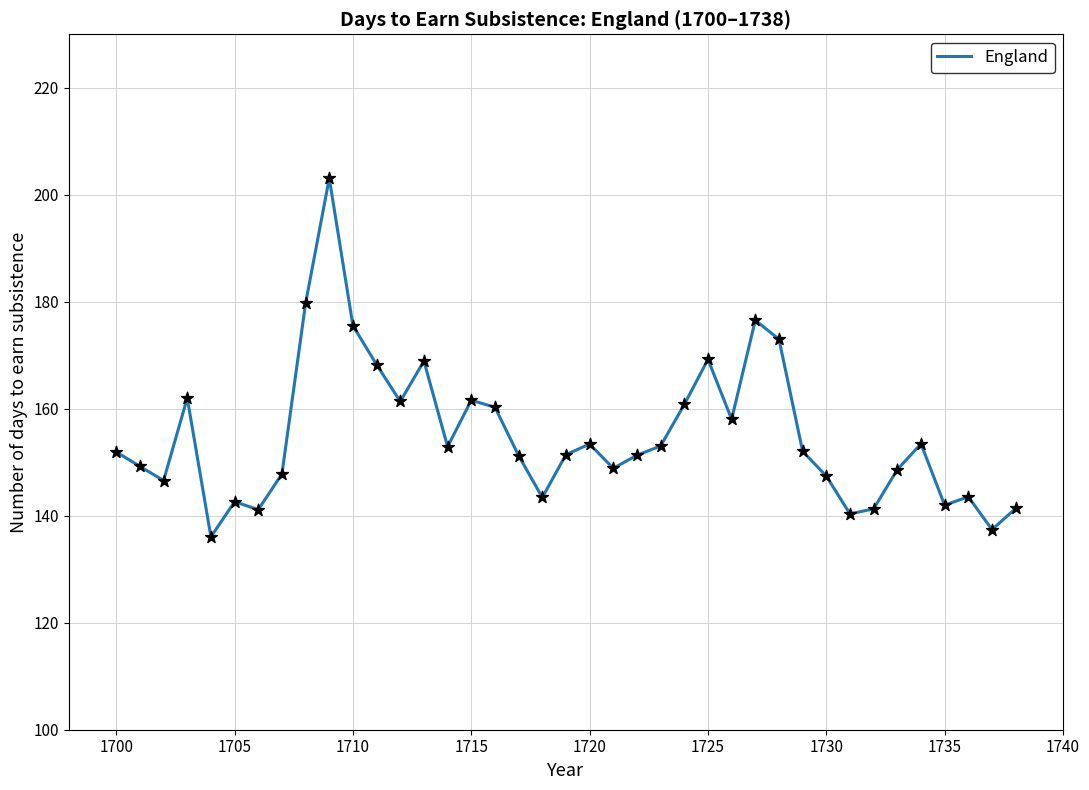

What is the maximum value shown in the chart?

203.1